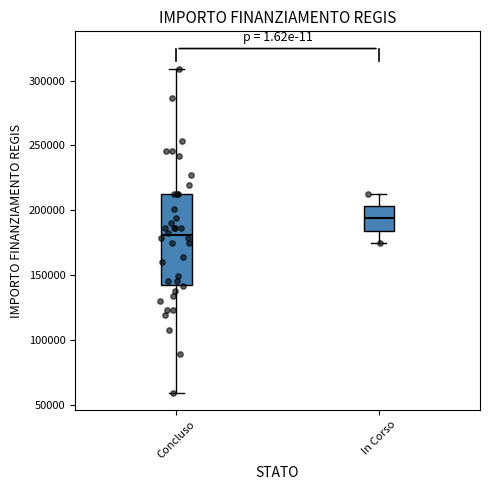

Which box has the highest median line?

In Corso